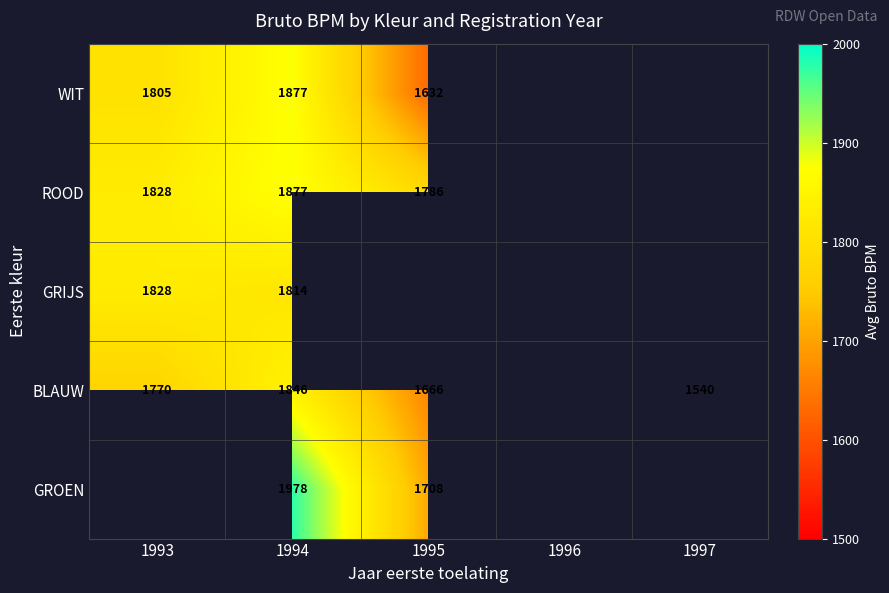

True or false: WIT has a value of 431.5 at 1994.

False